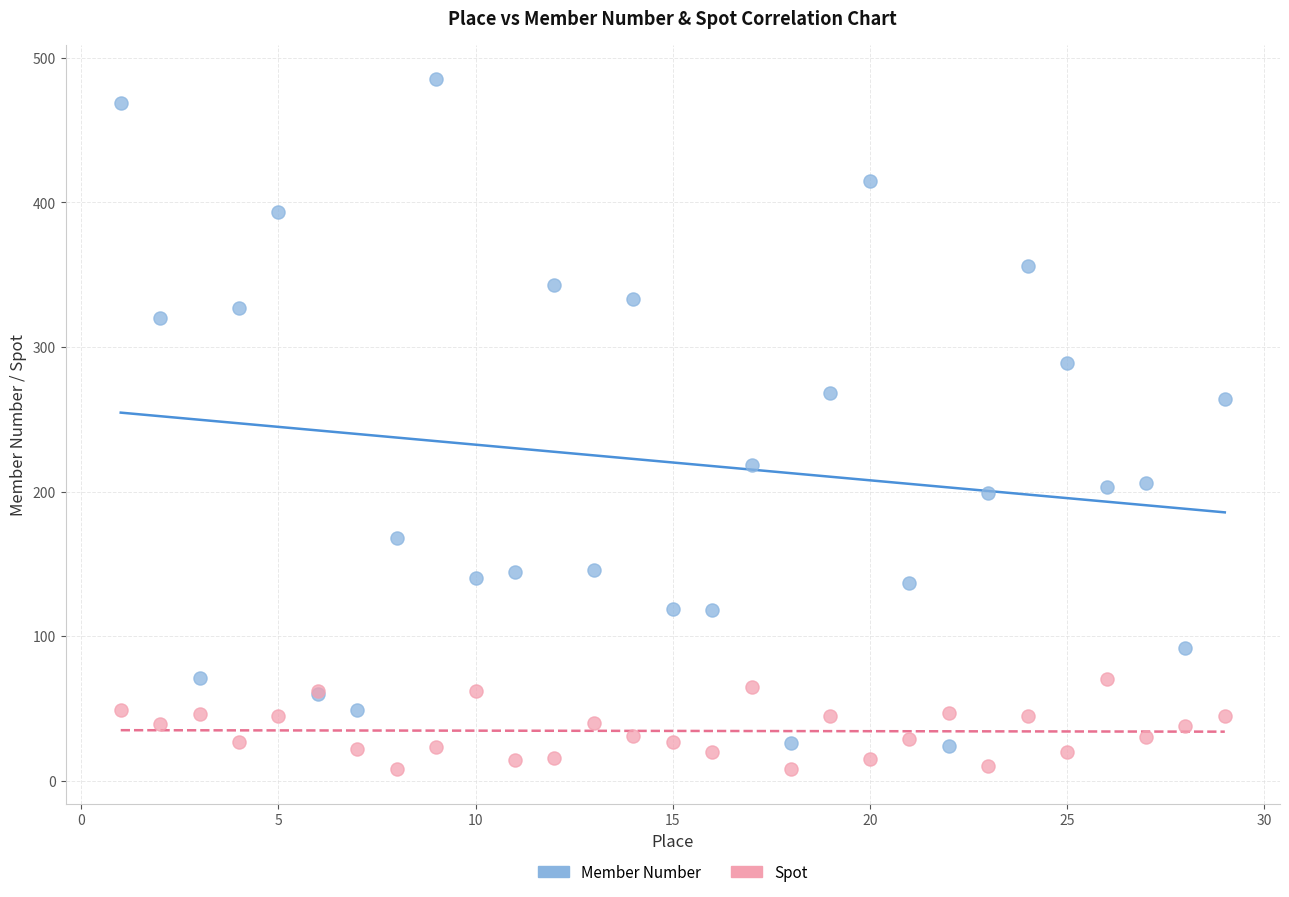

Which series has the widest spread of Y values?

Member Number